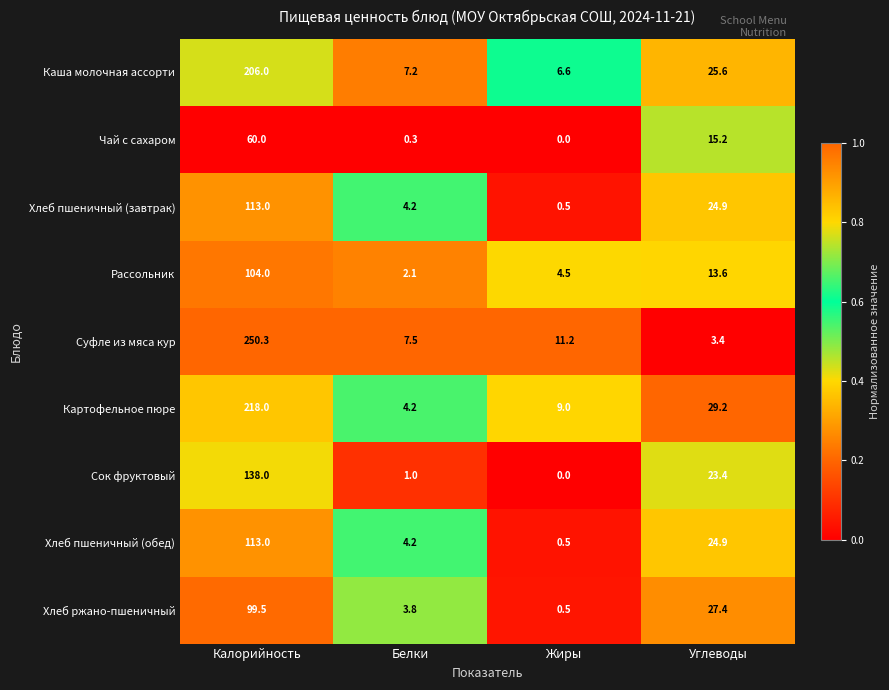

Which series has the largest total across all categories?

Суфле из мяса кур